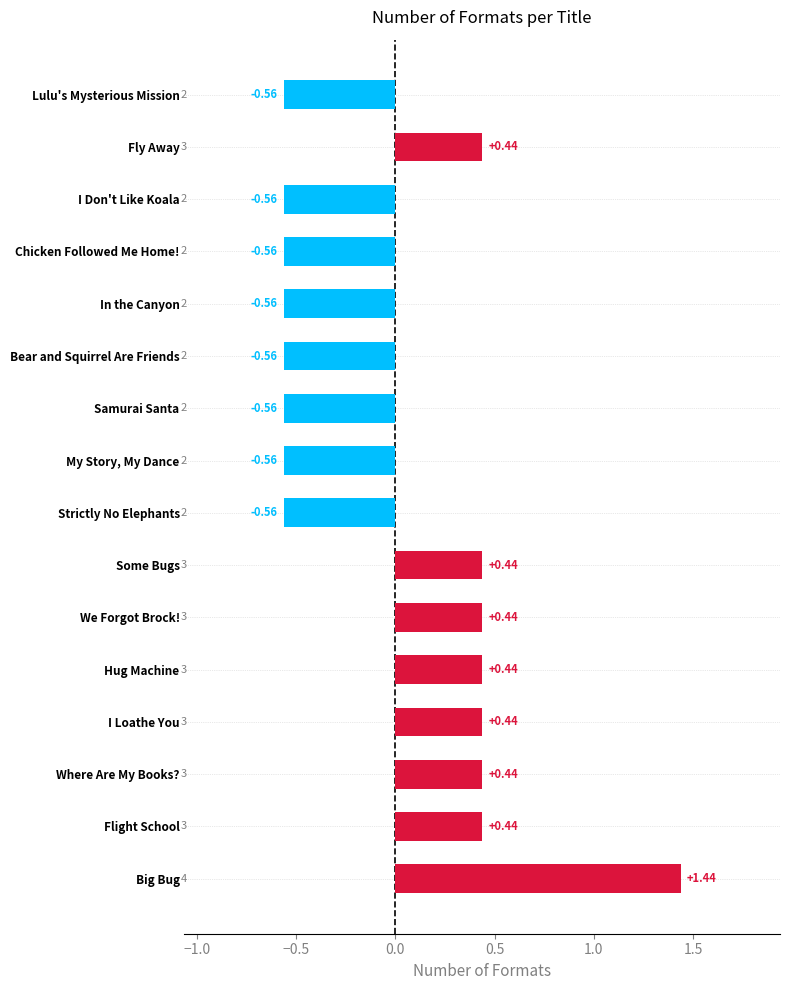

What is the difference between the second highest and minimum values?

1.0